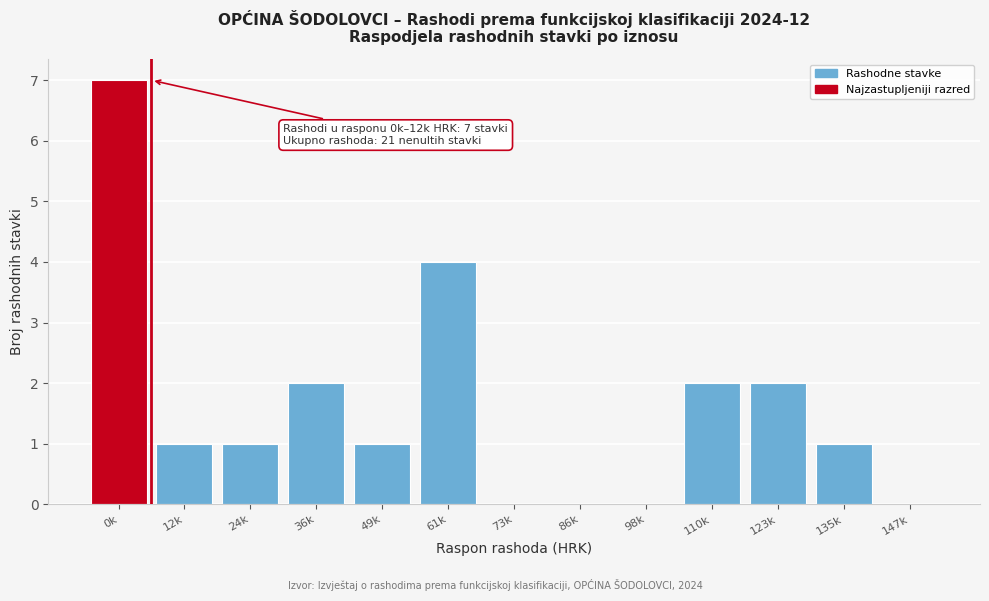

Reading left to right, extract all data points from this chart.

0k=7	12k=1	24k=1	36k=2	49k=1	61k=4	73k=0	86k=0	98k=0	110k=2	123k=2	135k=1	147k=0